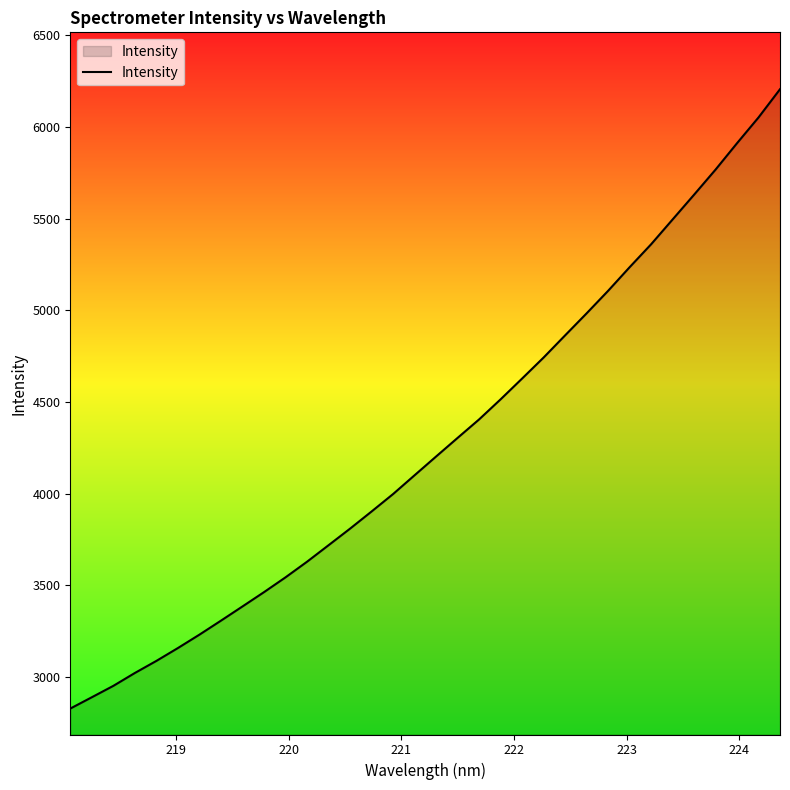

What is the greatest value displayed?

6206.3